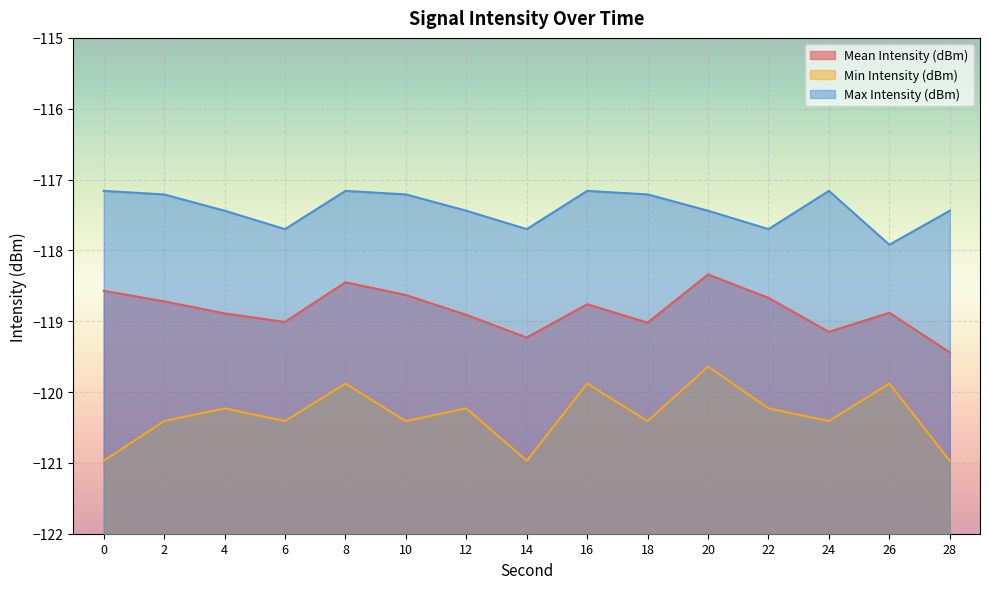

How many distinct data groups are displayed?

3